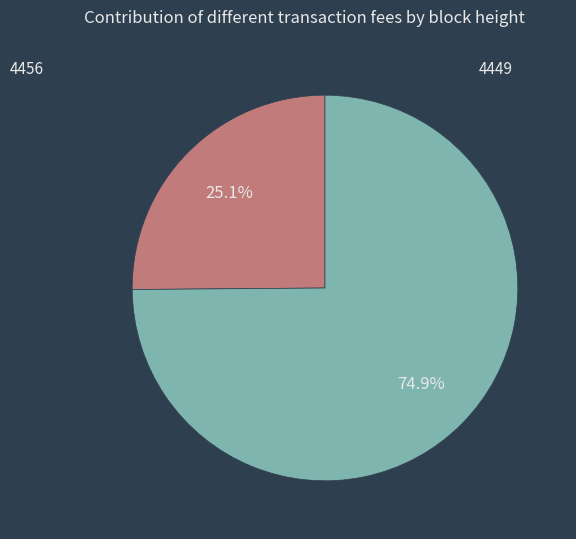

Does any single category account for the majority?

Yes